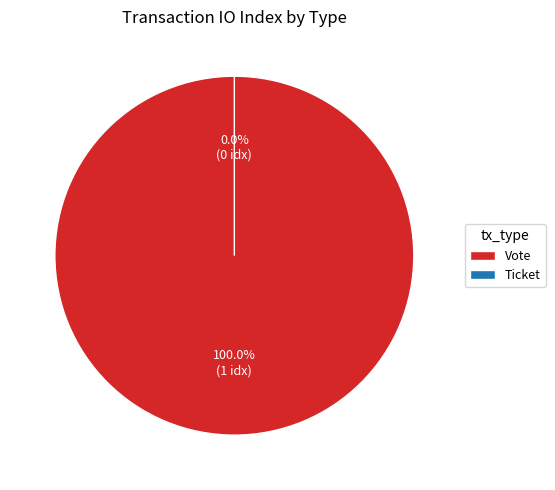

To the nearest percent, what is the average slice percentage?

50%